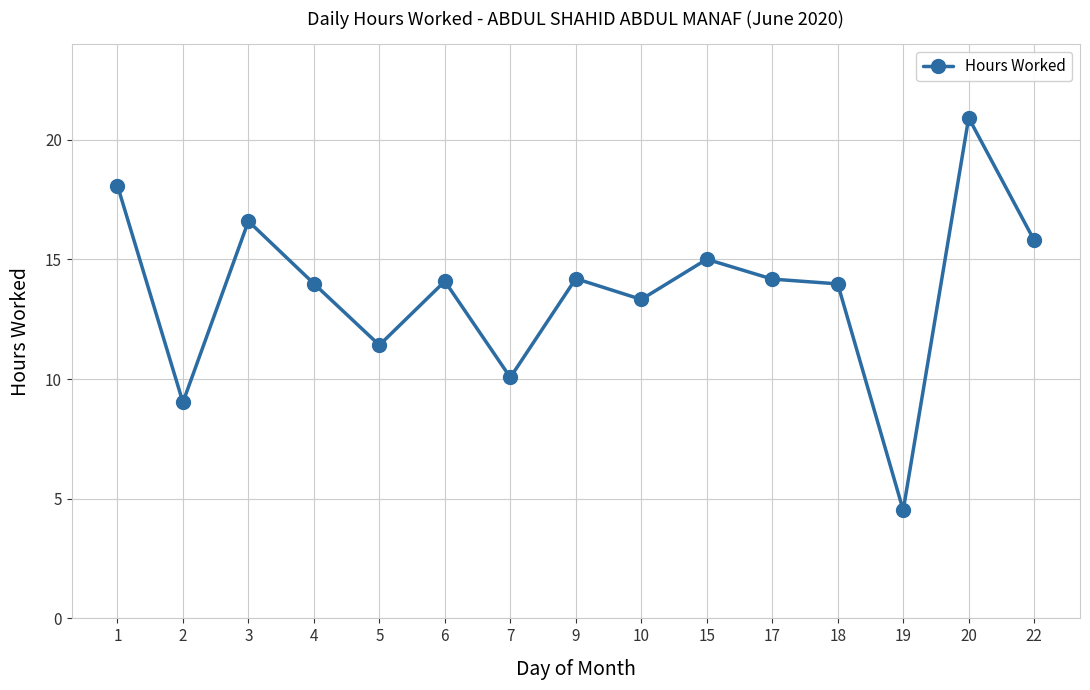

How many interior local peaks (higher than both neighbors) does the data have?

5